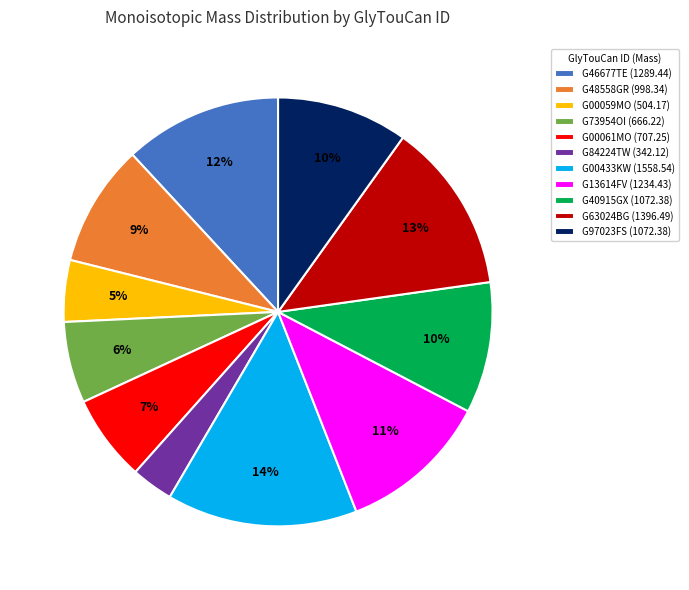

Do G13614FV (1234.43) and G00433KW (1558.54) together represent more than half of the pie?

No